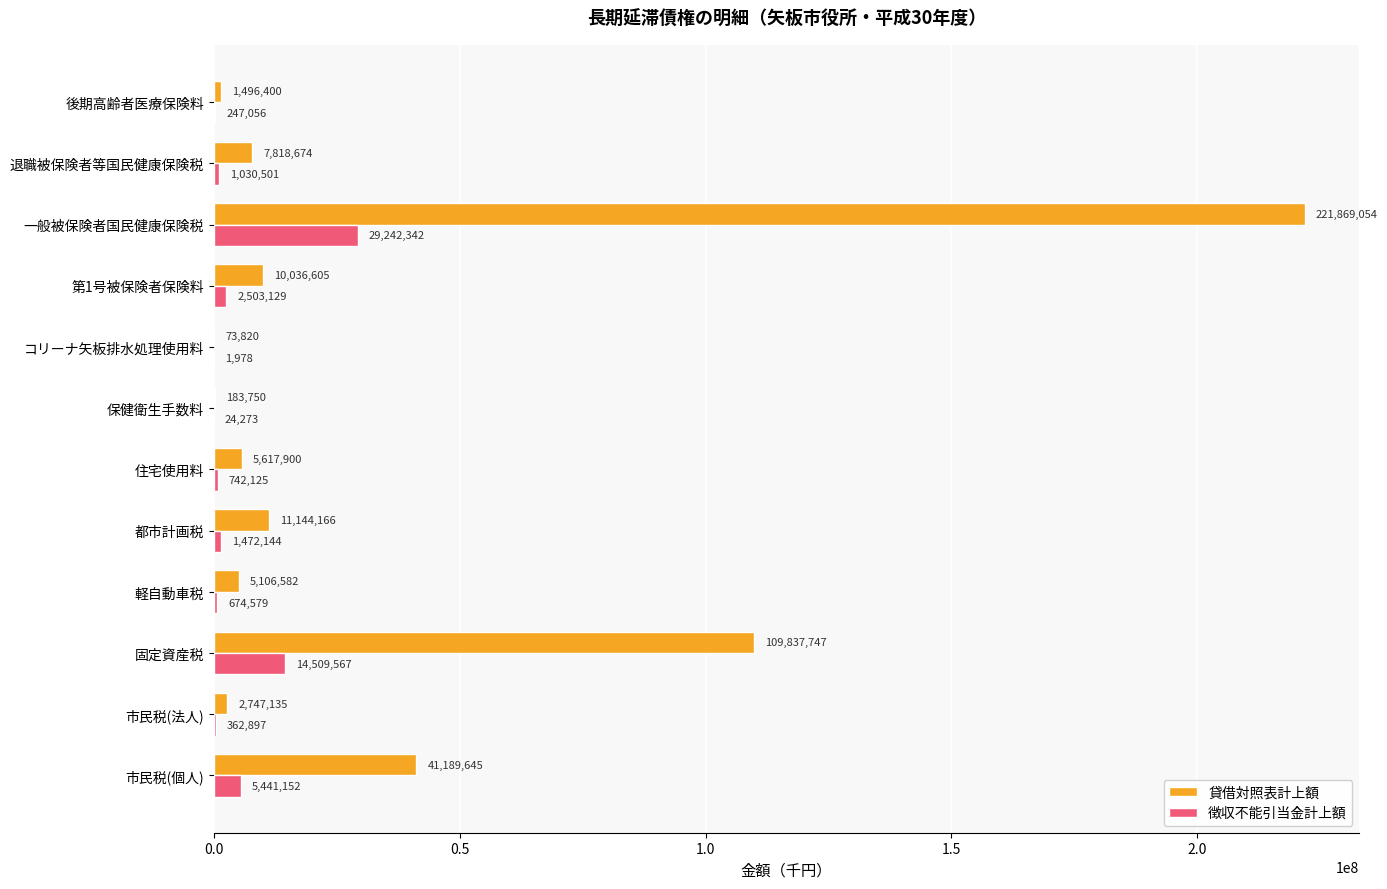

What is the maximum value for 貸借対照表計上額?

221869054